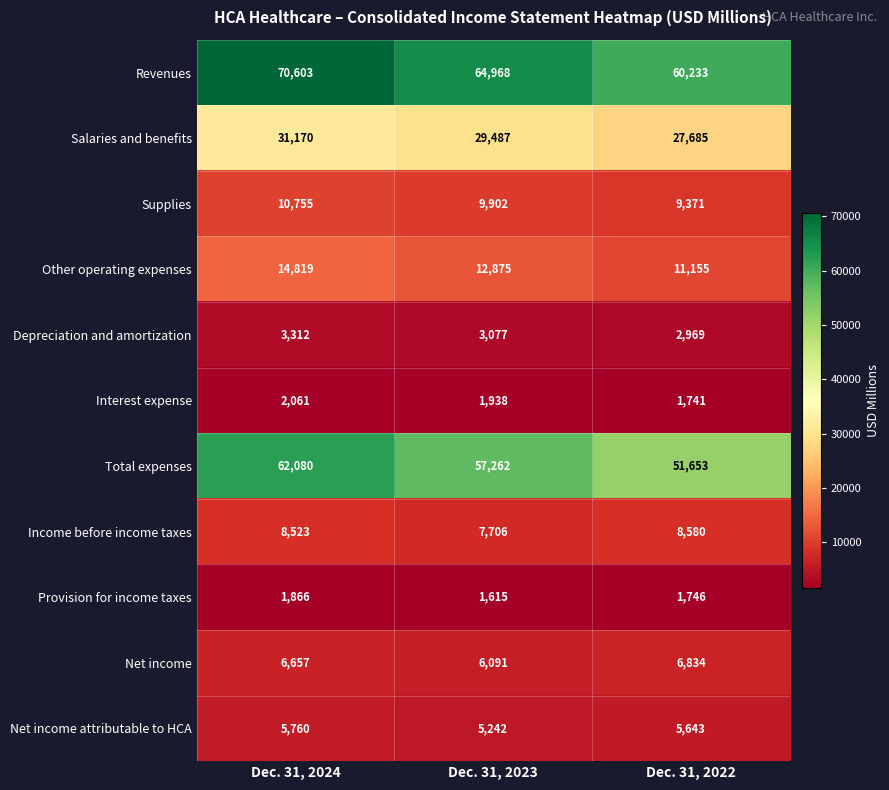

Which series has the largest total across all categories?

Revenues